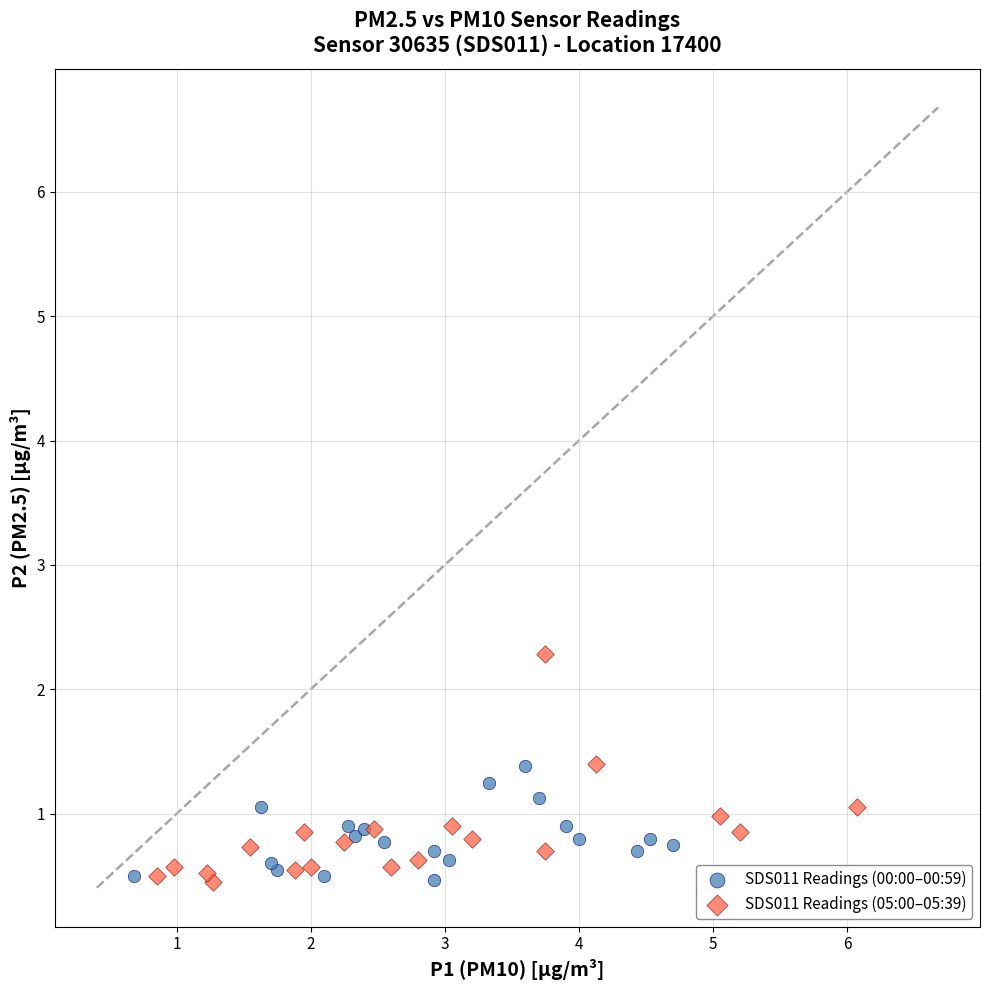

Which series reaches the maximum Y coordinate?

SDS011 Readings (05:00–05:39)